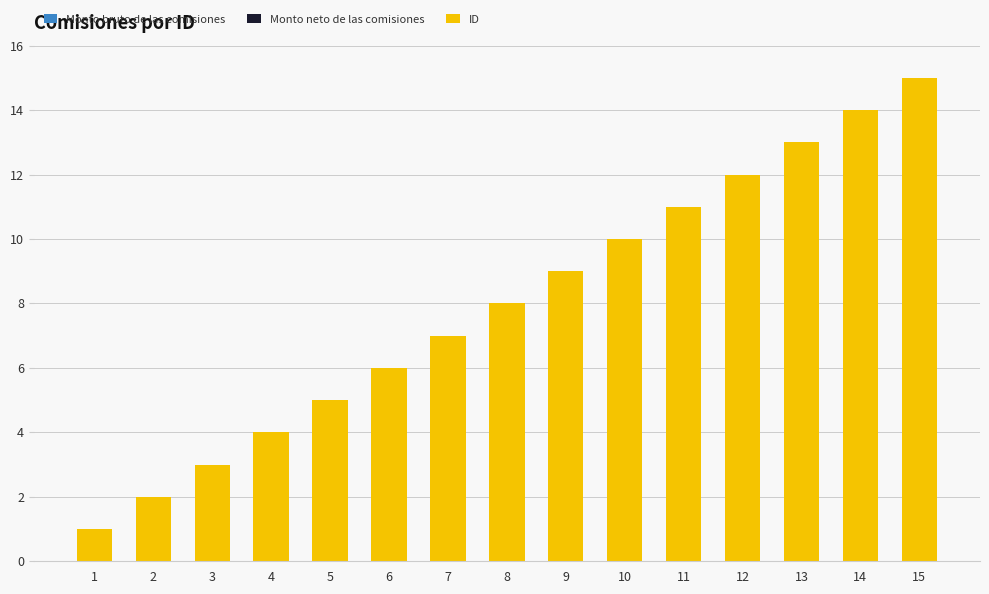

The value at 9 is 4. True or false?

False